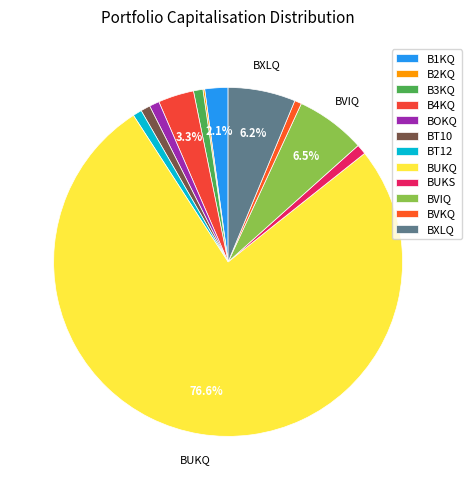

Is the sum of BOKQ and BVIQ greater than half?

No